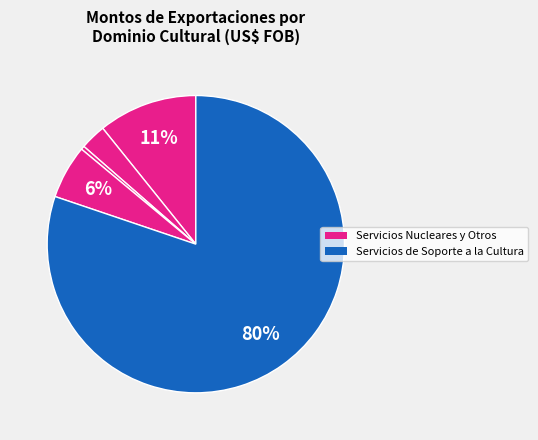

Count the number of slices in the pie.

5